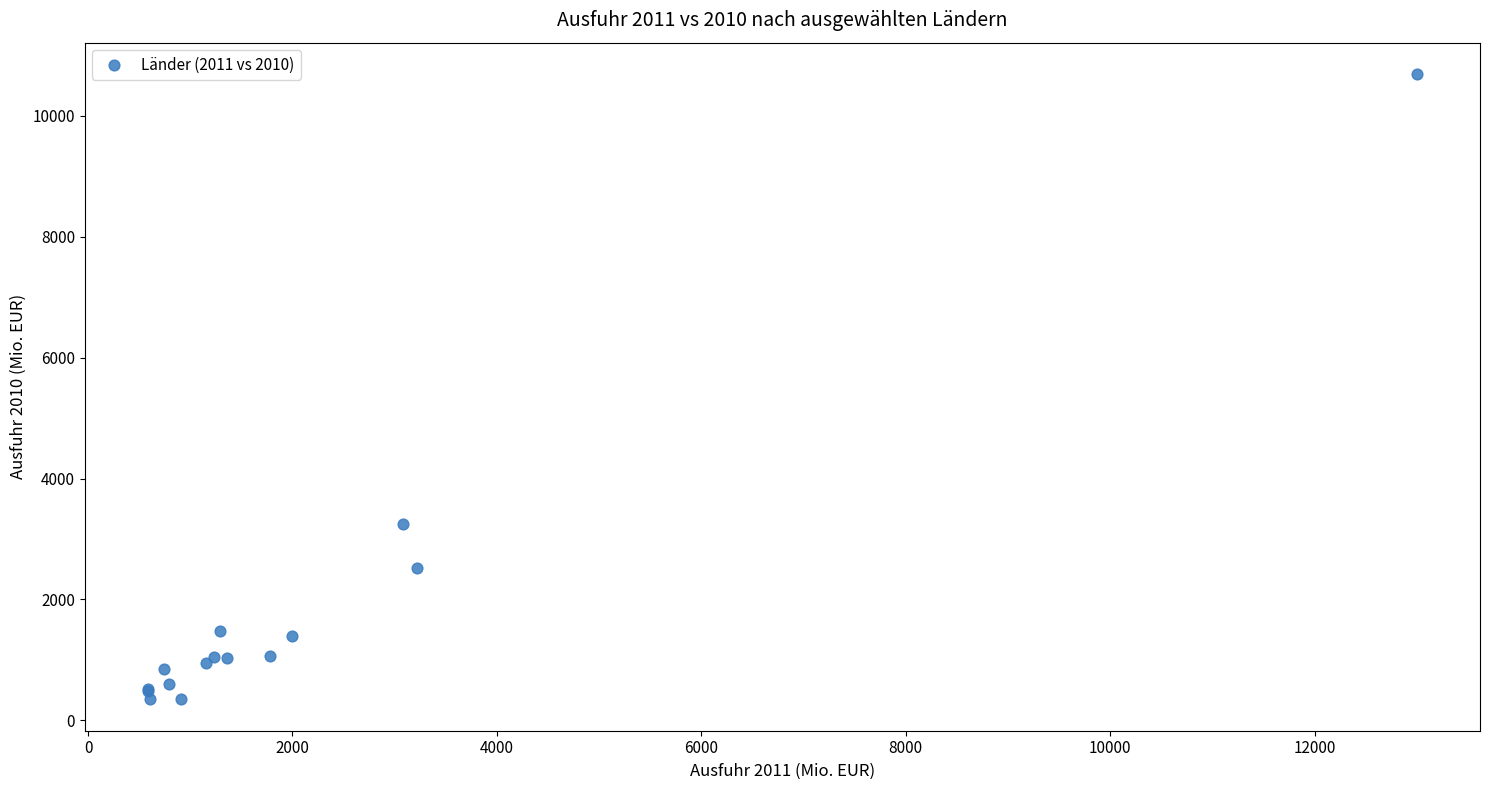

What Y value in the scatter plot is closest to 5520?

3248.7